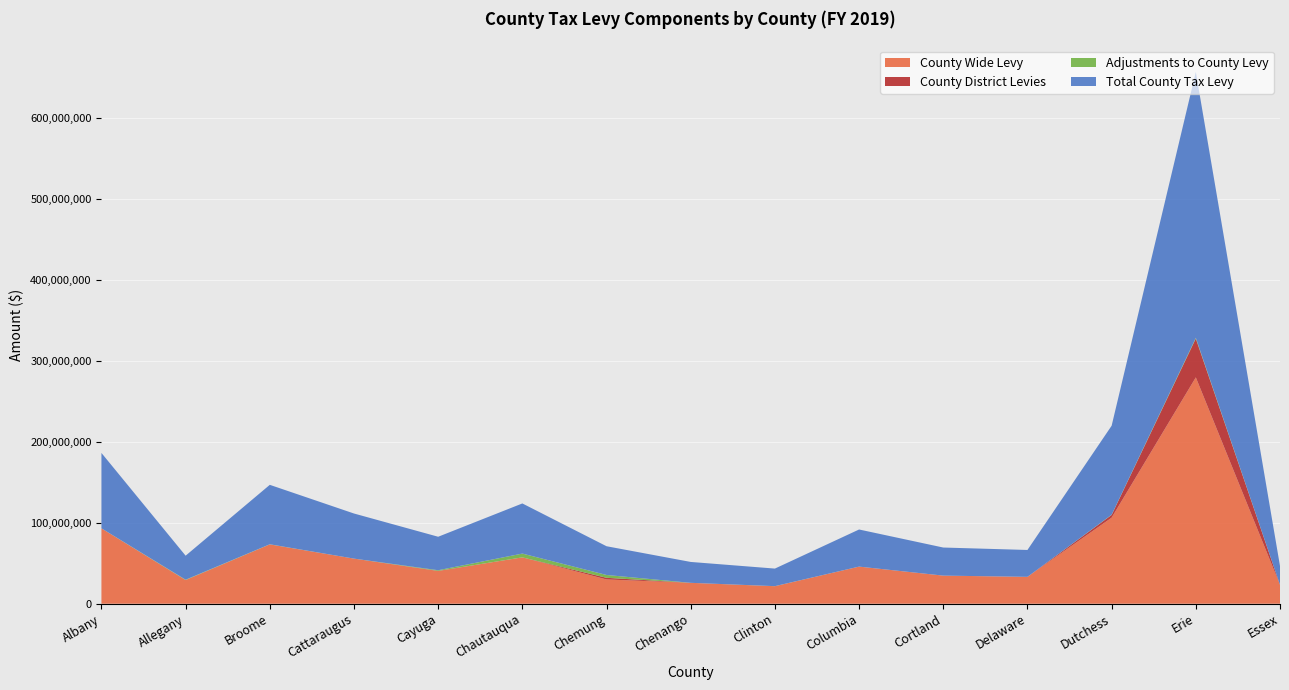

Reading left to right, list all the values displayed in this chart.

County Wide Levy: 93051947.9	29230496.6	73262512.5	55699913.7	40361357.9	57251901.4	29956074.1	25792746.3	21619224.5	45818681.2	34692055.4	33187190.3	106254852.7	279525593.5	23280818.6
County District Levies: 0.0	0.0	0.0	0.0	200534.5	0.0	2051849.2	0.0	0.0	0.0	0.0	0.0	3387826.8	47900800.3	0.0
Adjustments to County Levy: 50025.6	424137.4	142191.8	85.6	787464.4	4660358.0	3483070.6	0.0	73128.8	11027.2	0.0	0.0	262713.7	928134.0	13415.4
Total County Tax Levy: 93101973.4	29654634.0	73404704.3	55699999.2	41349356.8	61912259.4	35490993.8	25792746.3	21692353.2	45829708.4	34692055.4	33187190.3	109905393.1	328354527.8	23294234.0